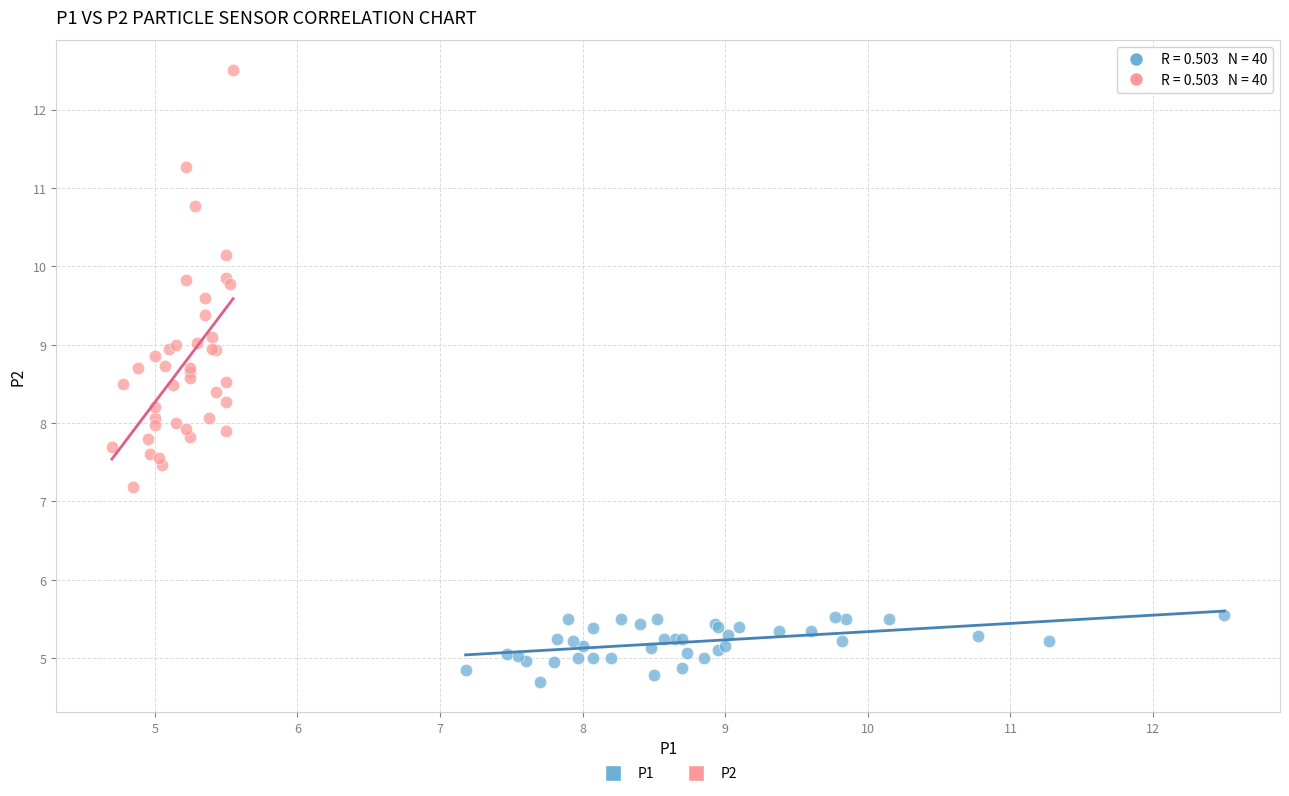

Which series has the widest spread of Y values?

P2